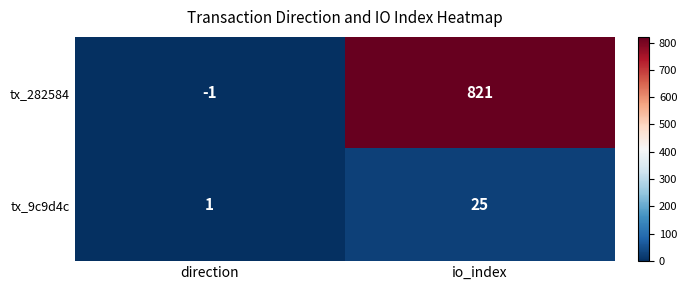

What is the difference between the tx_9c9d4c values at direction and io_index?

24